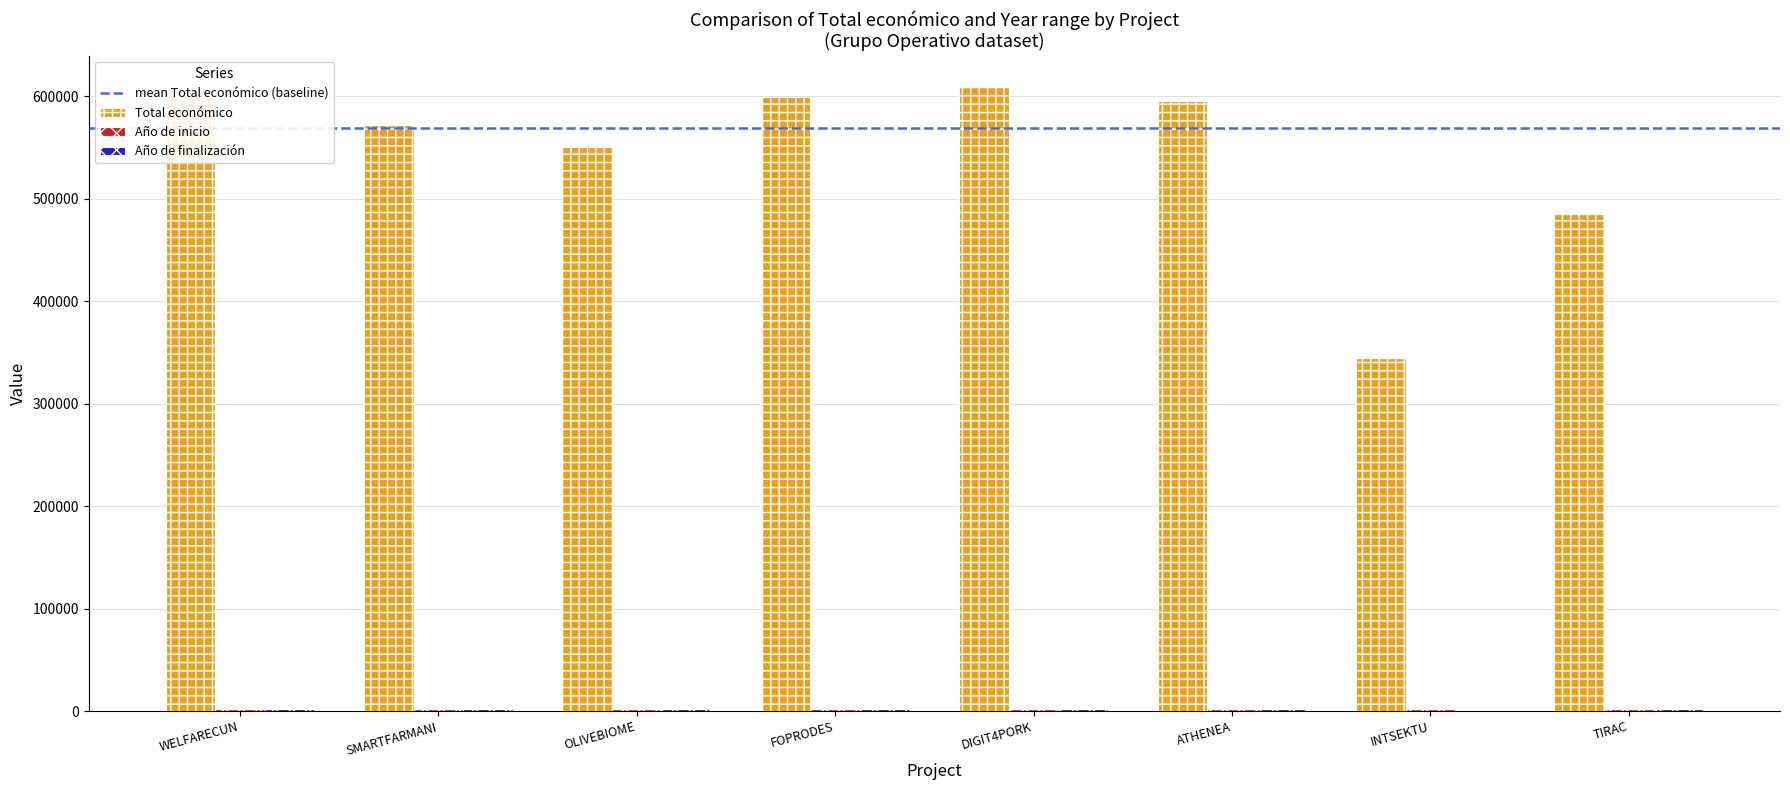

Which series changed the most between OLIVEBIOME and INTSEKTU?

Total económico